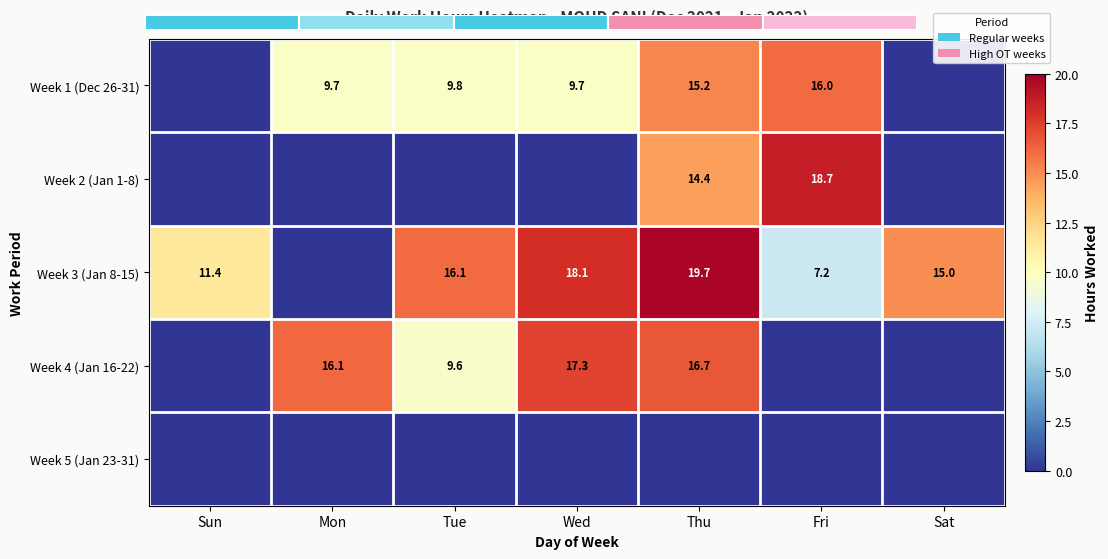

The value of Week 2 (Jan 1-8) at Fri is 18.7. True or false?

True